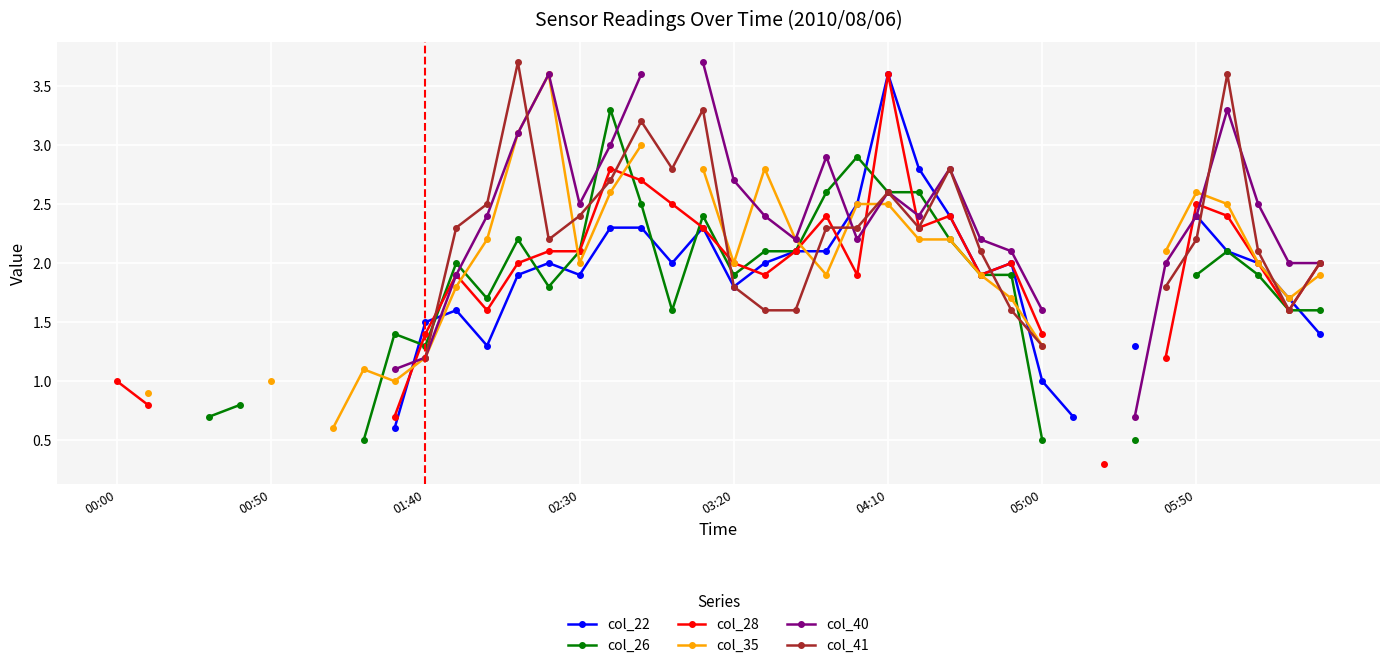

What is the approximate value of col_26 at 14?

1.8